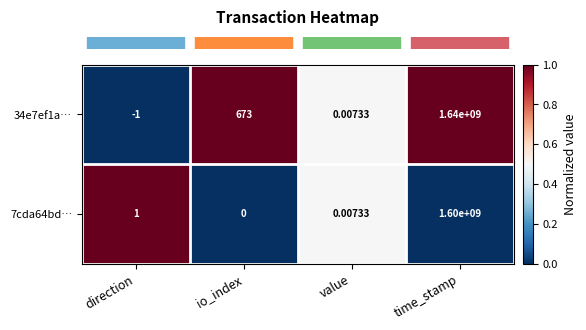

What is the spread (max minus min) of values at io_index?

673.0